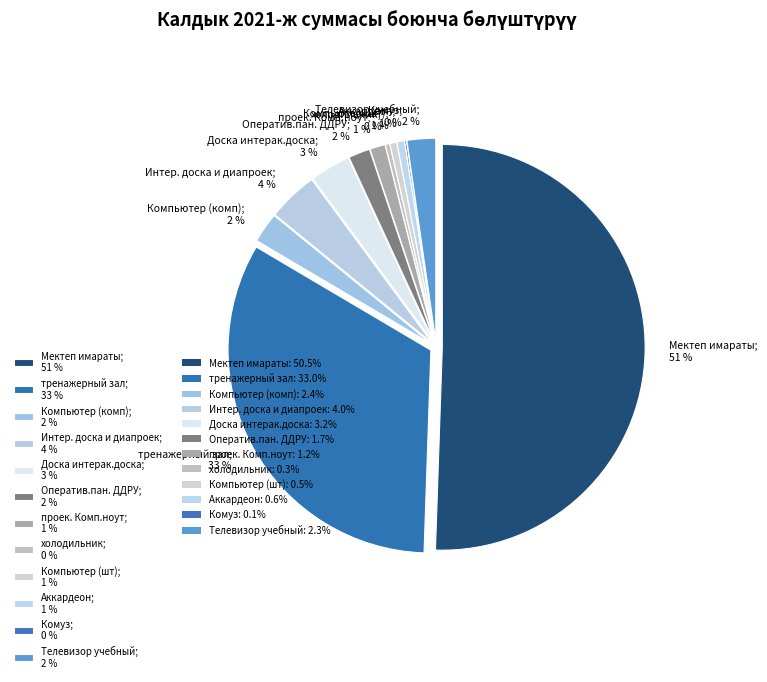

What is the change in value from Компьютер (комп) to Интер. доска и диапроек?

+39414